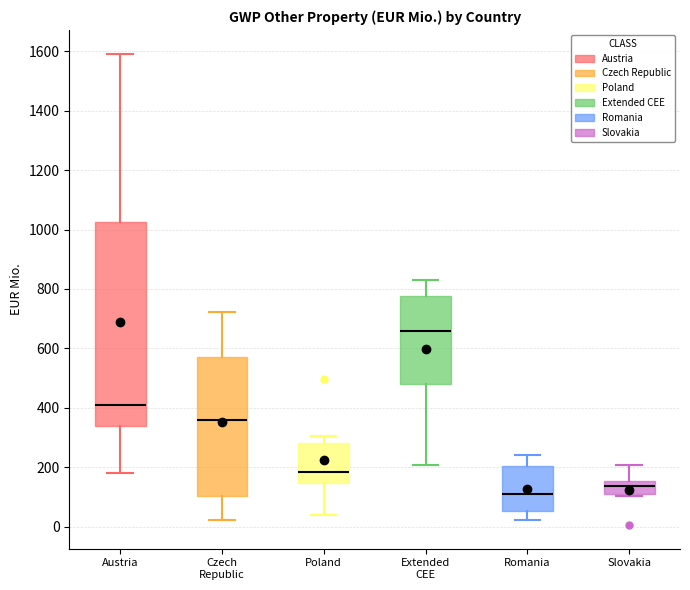

Which box's median line is the highest?

Extended CEE